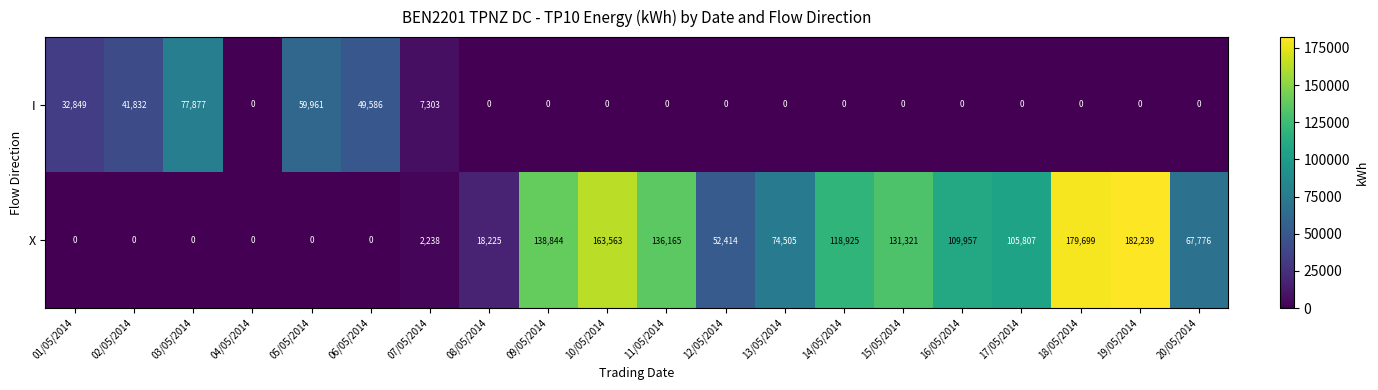

What is the difference between the second highest and second lowest values in the I series?

59961